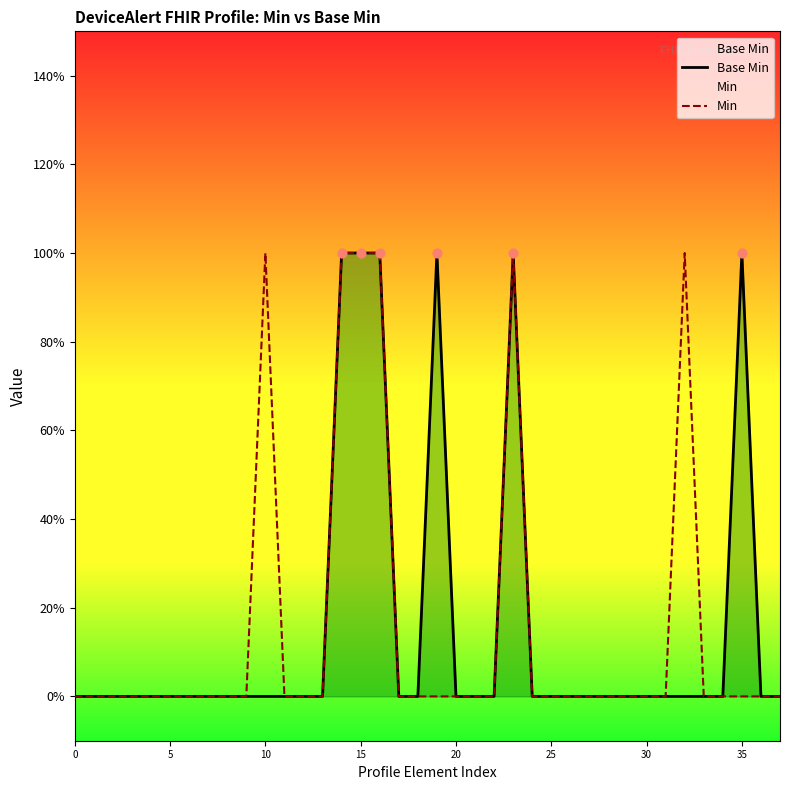

Which series has the largest Y range (max minus min)?

Base Min